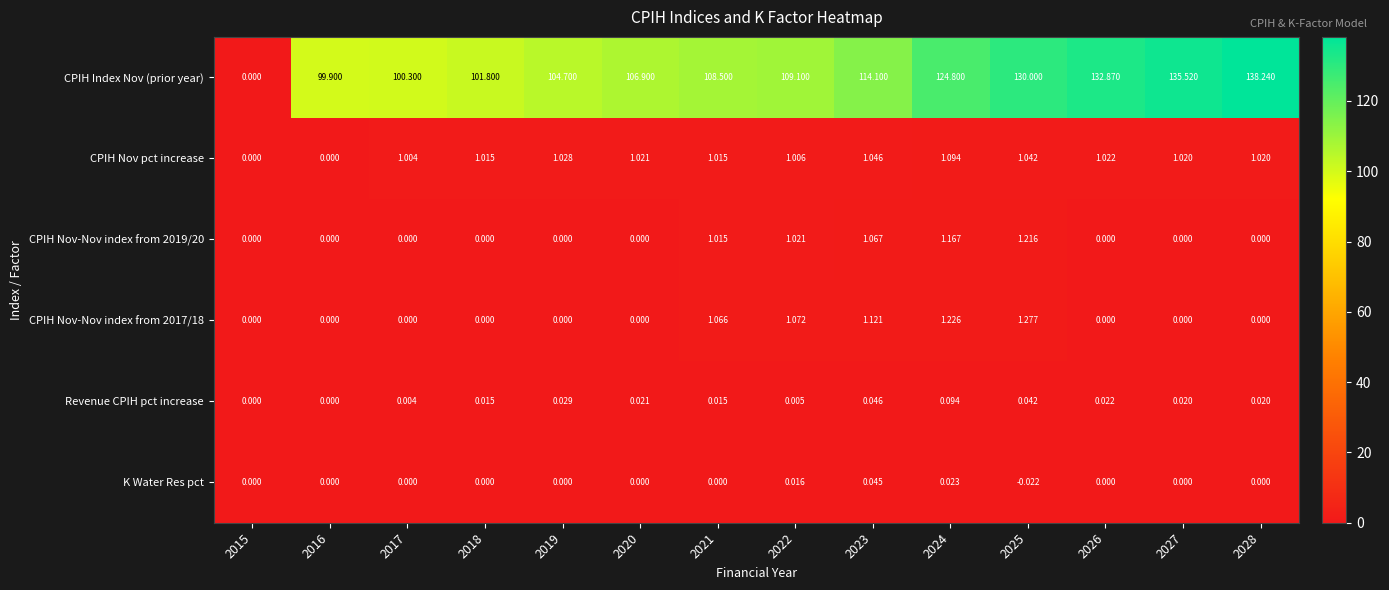

At which category is the sum across all series the highest?

2028